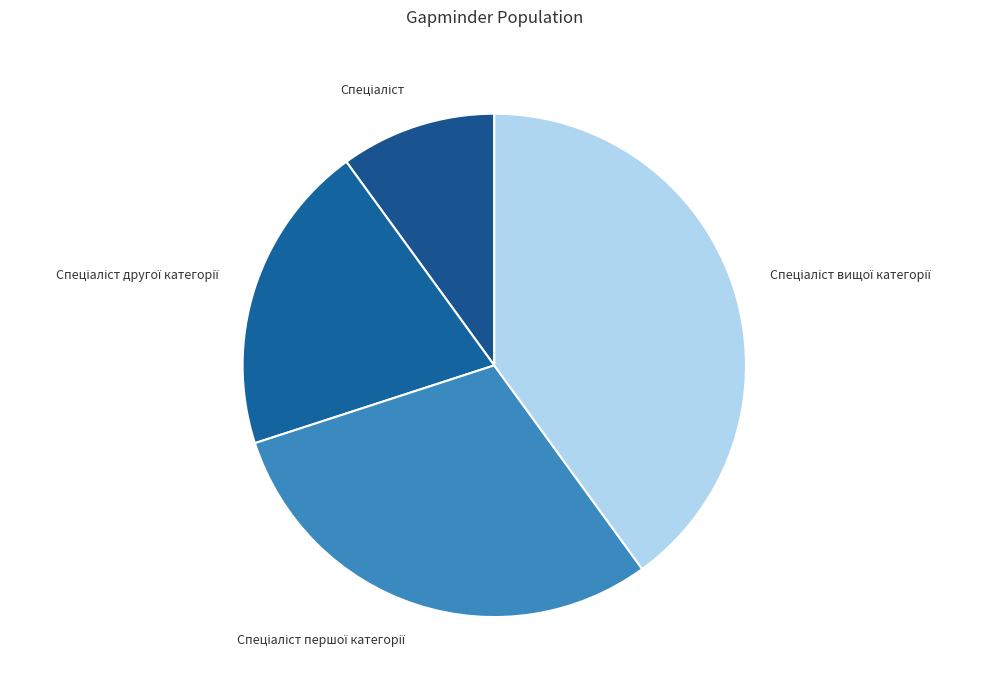

Does any single category account for the majority?

No